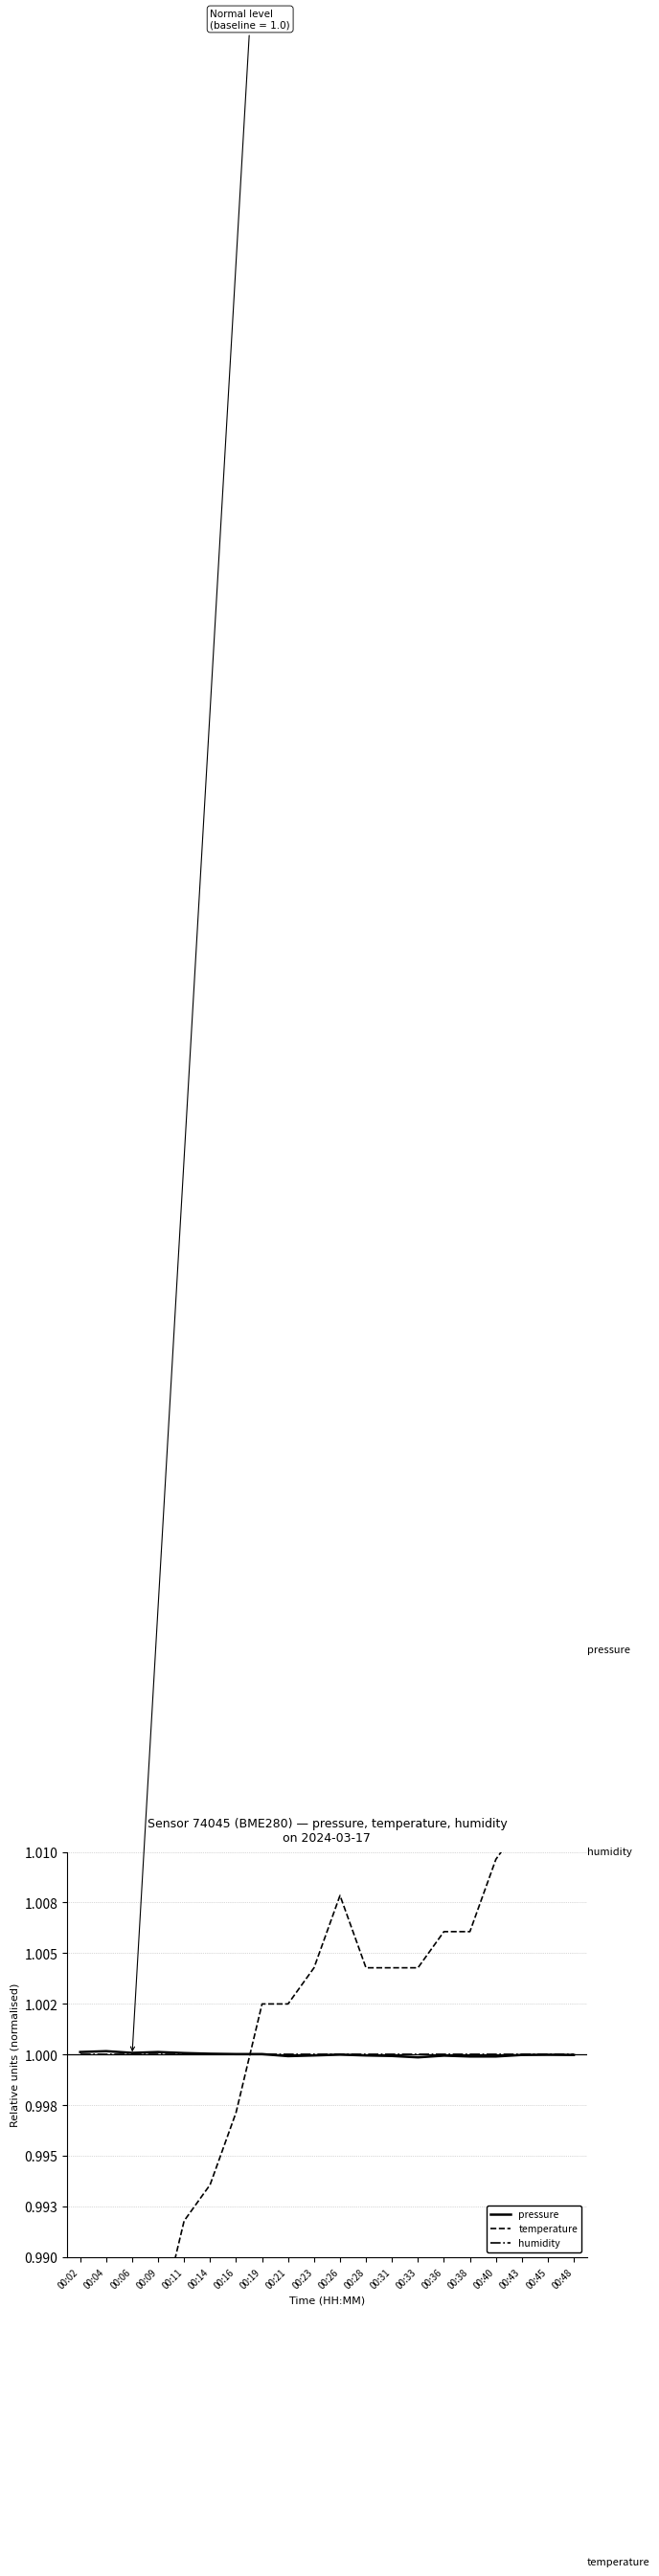

What is the maximum value for pressure?

1.0